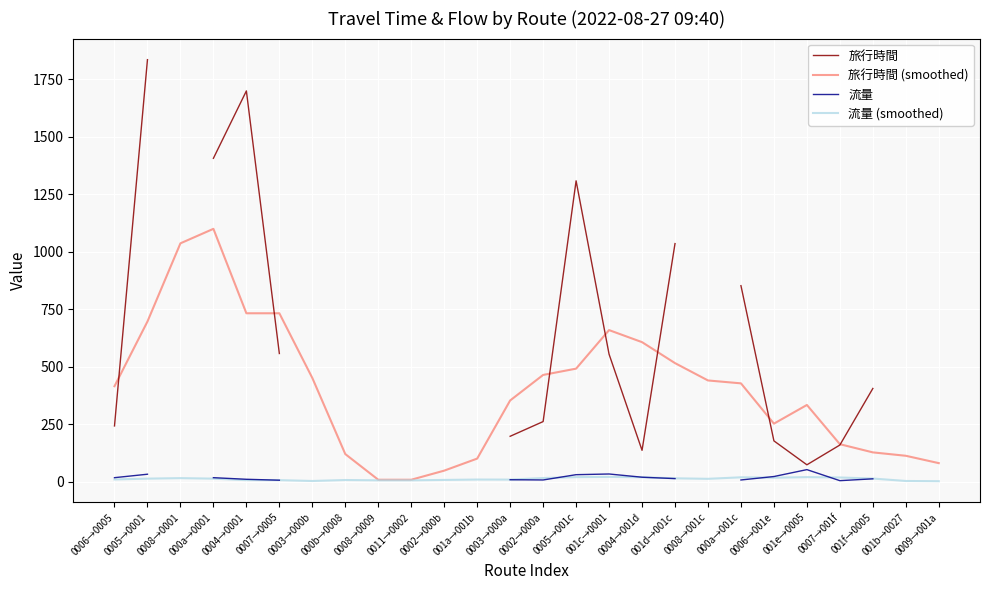

Which series has the largest total across all categories?

旅行時間 (smoothed)